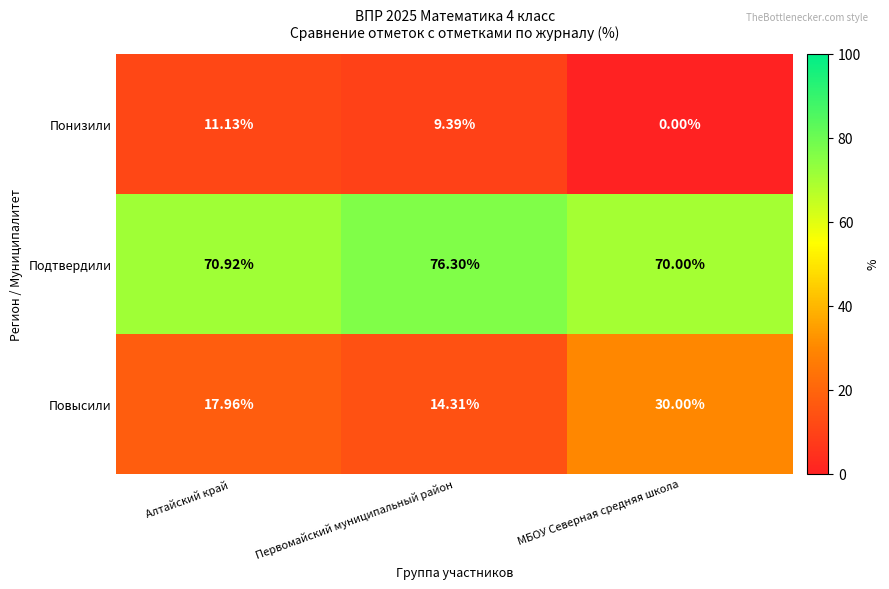

Where does the Повысили series first go above 17?

Алтайский край